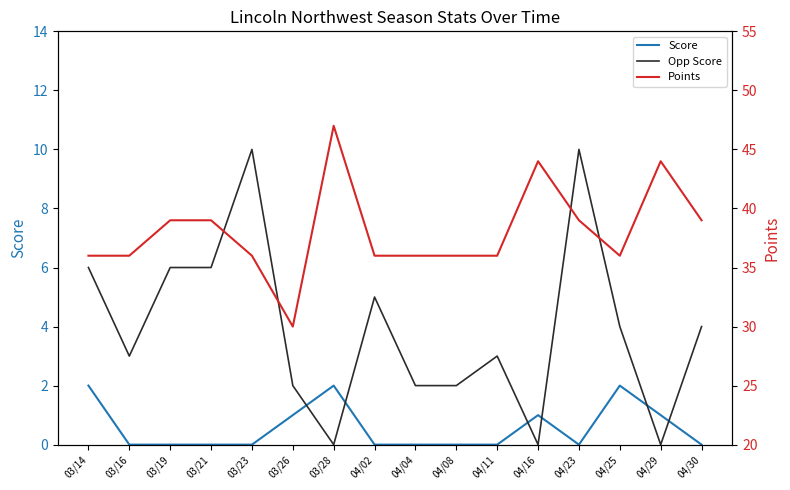

What is the total value across all series at 03/16?

39